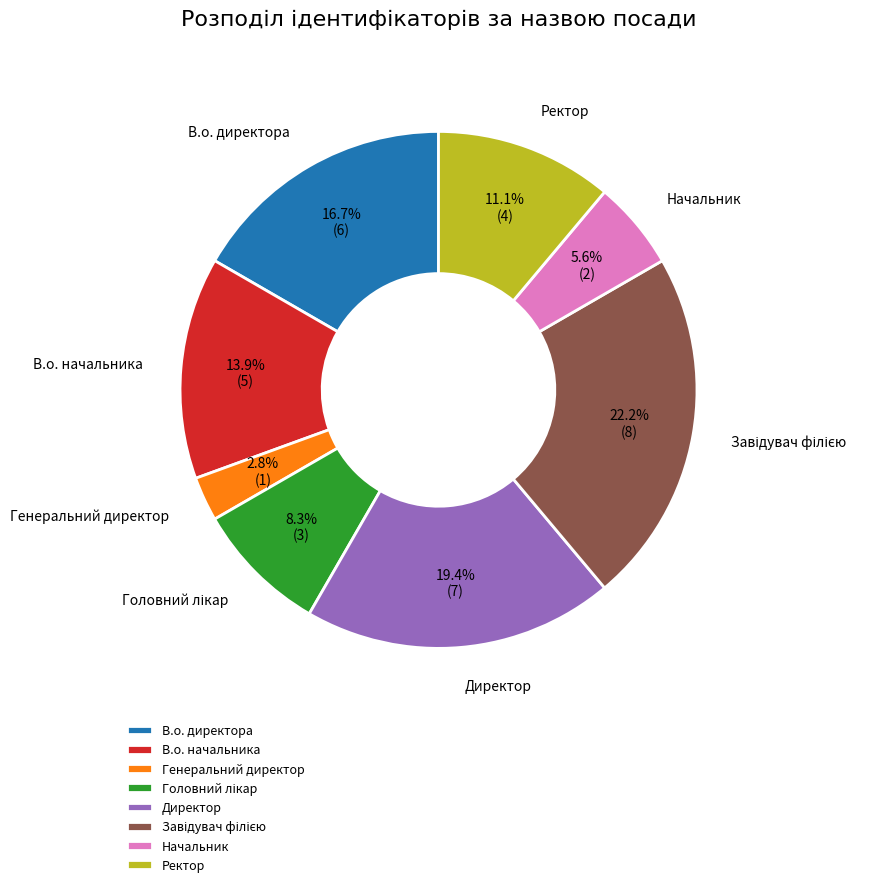

Between Начальник and Ректор, which is larger?

Ректор